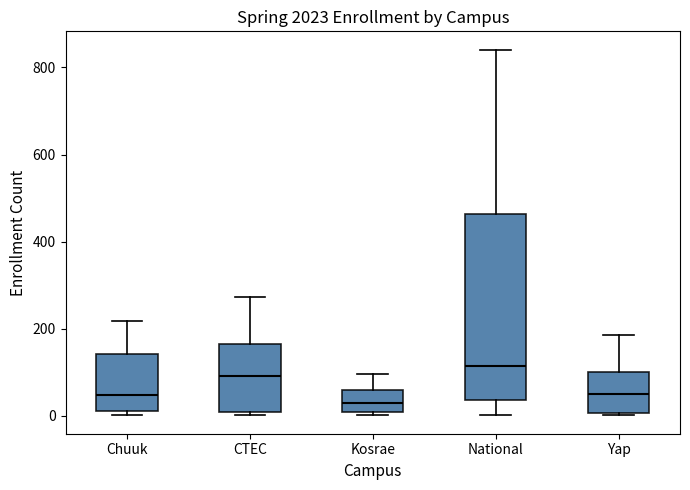

Which box is the tallest, from its lower edge to its upper edge?

National